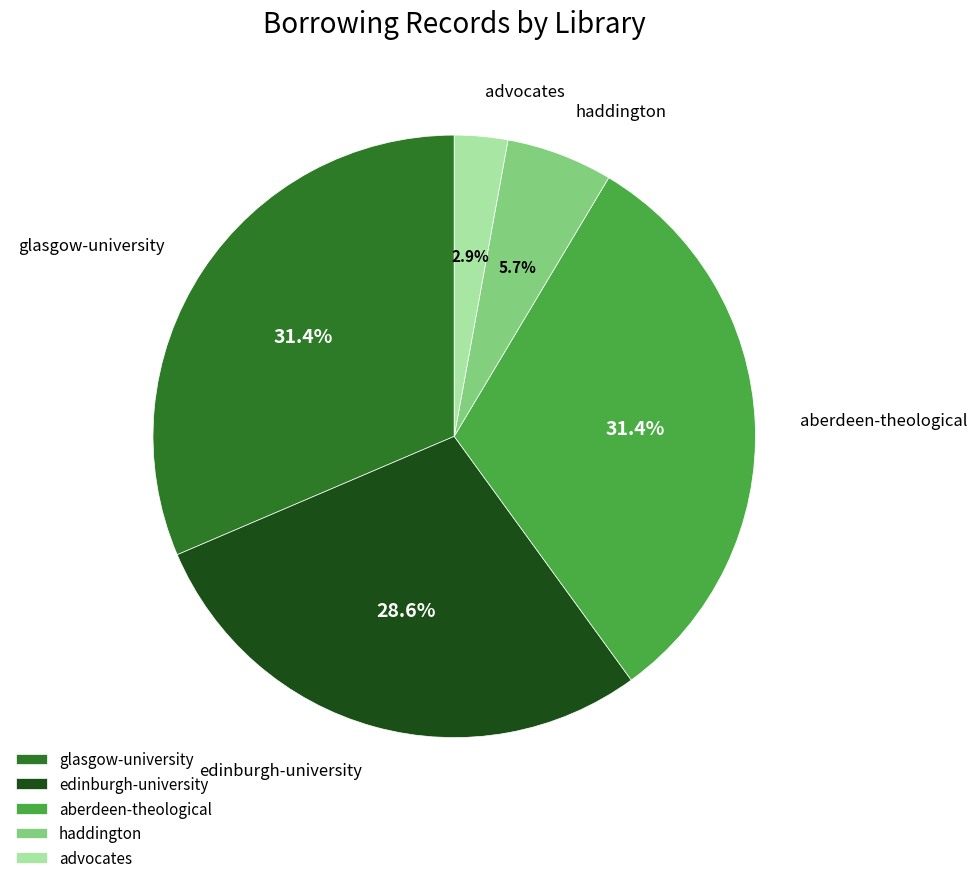

Which category has the smallest portion of the pie?

advocates